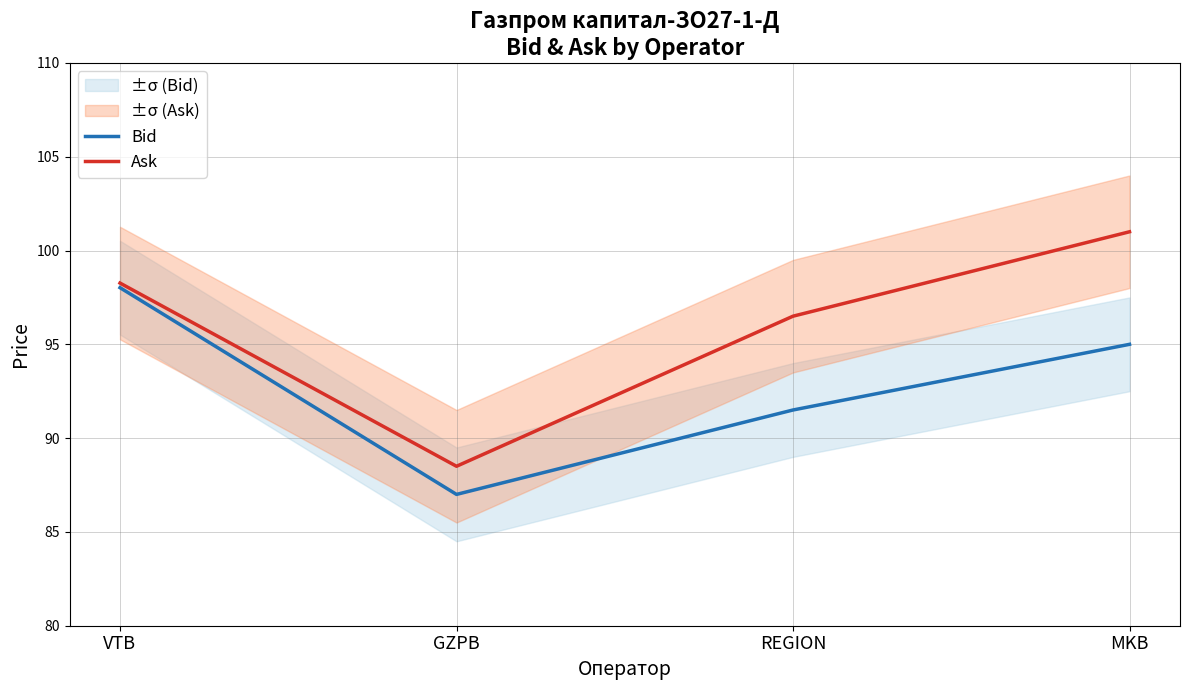

List the series in order of their overall mean, highest first.

Ask, Bid